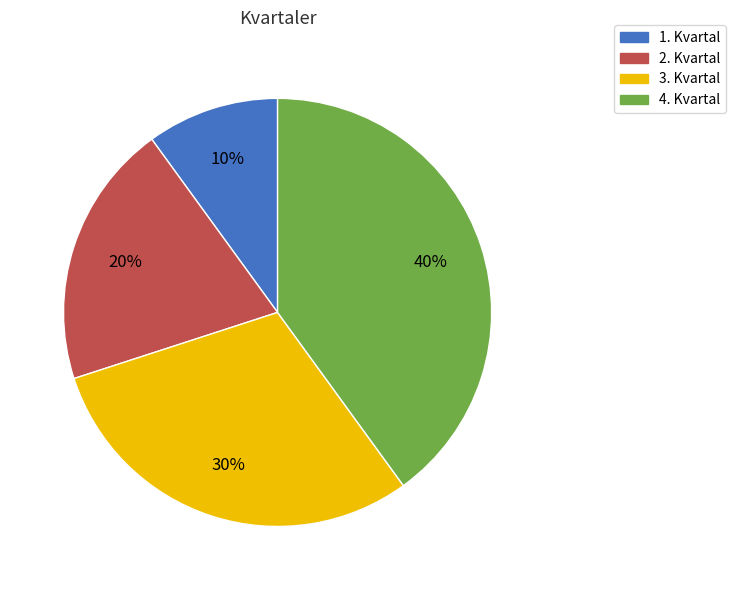

Rank the categories by value from highest to lowest.

4. Kvartal, 3. Kvartal, 2. Kvartal, 1. Kvartal